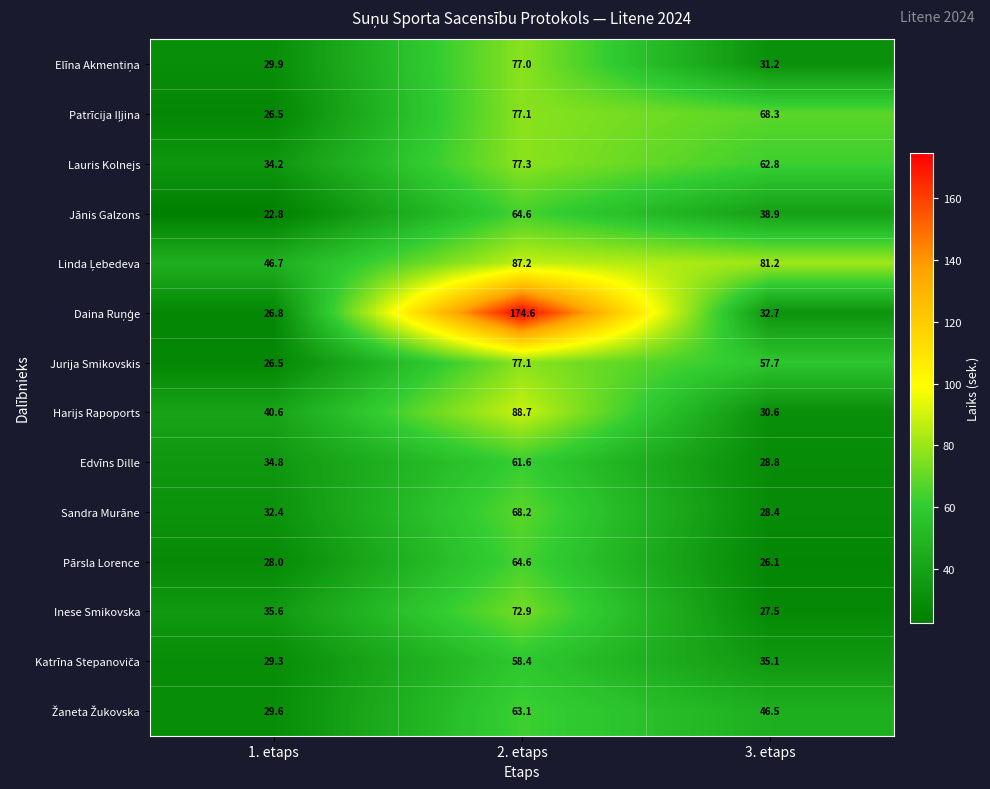

The value of Harijs Rapoports at 3. etaps is 30.6. True or false?

True